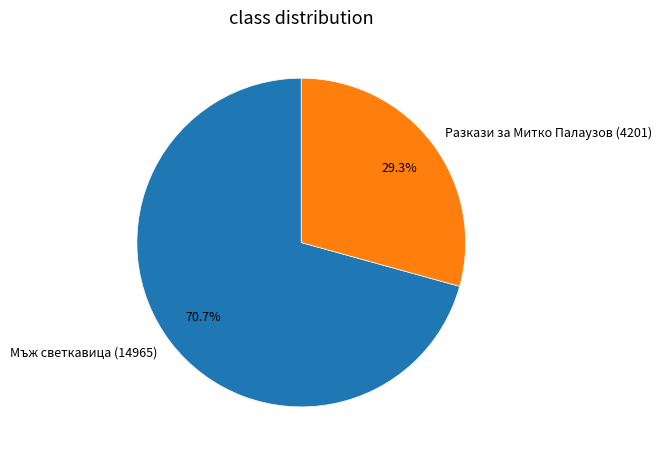

Which category has the biggest portion of the pie?

Мъж светкавица (14965)